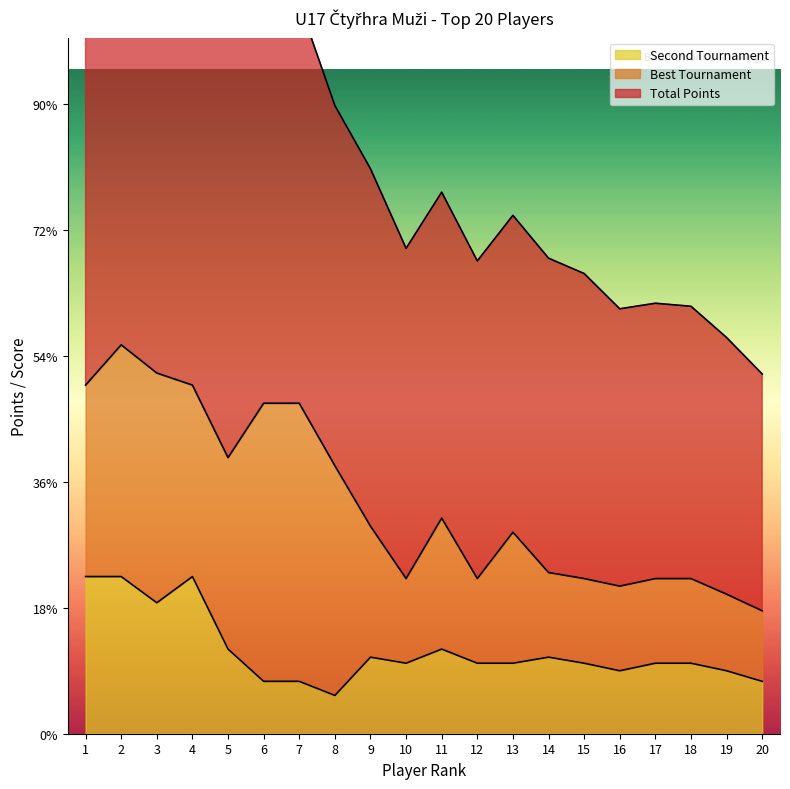

True or false: Second Tournament and Total Points intersect in this chart.

False